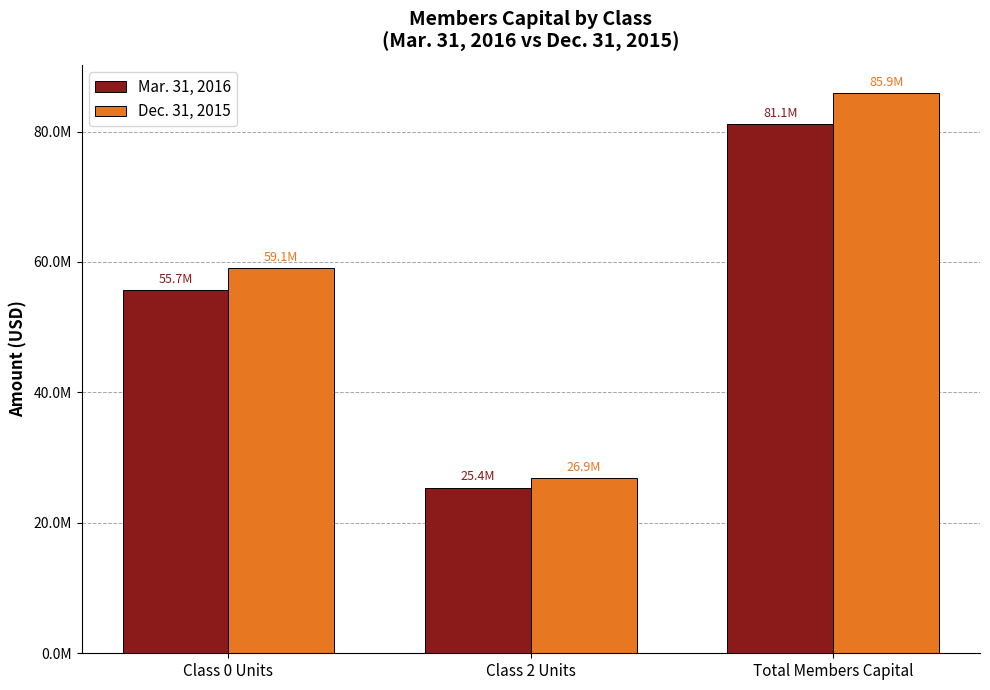

Which series has the largest range (max minus min)?

Dec. 31, 2015